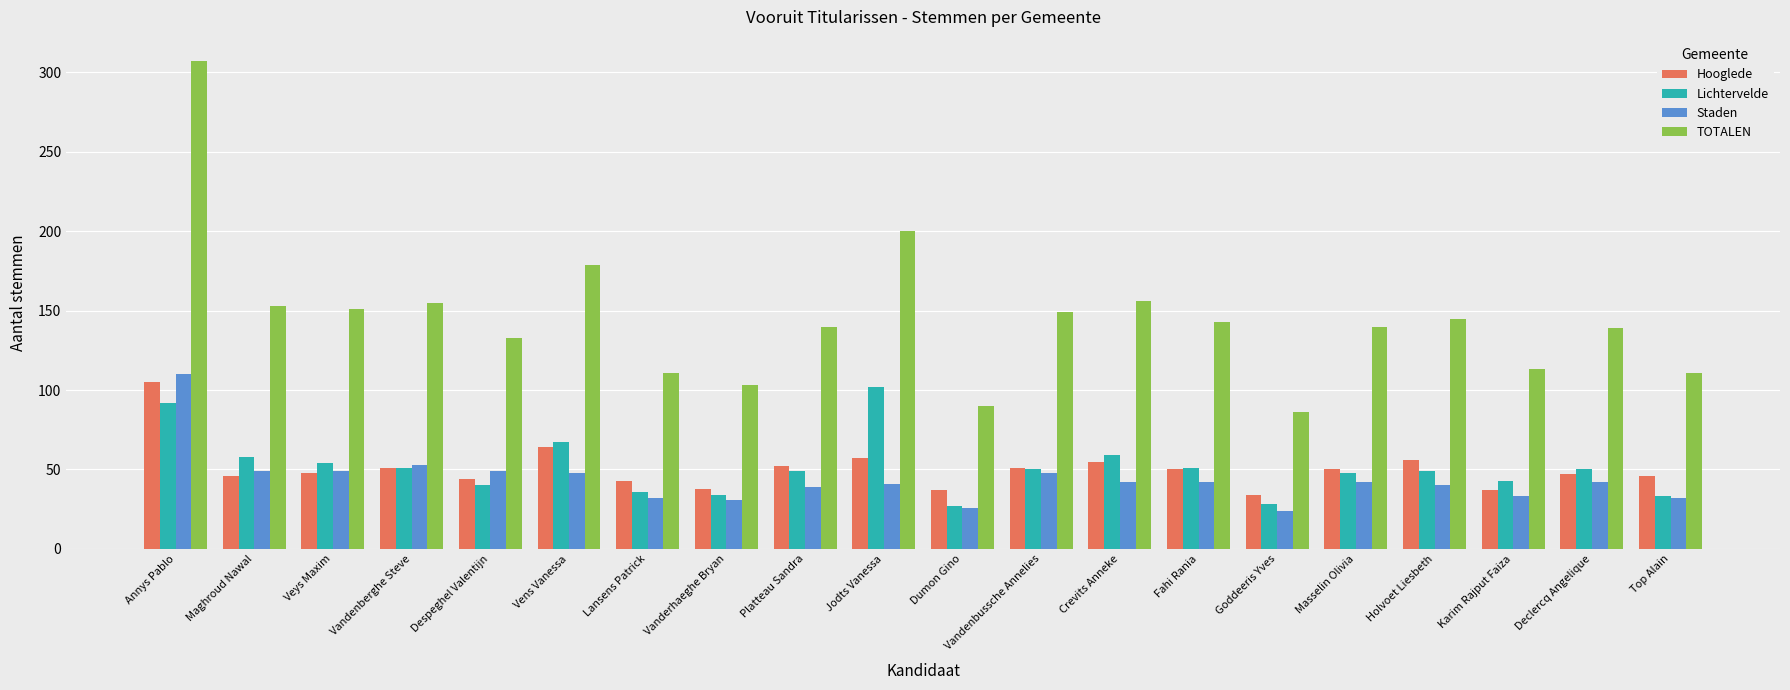

True or false: Staden has a value of 52 at Top Alain.

False